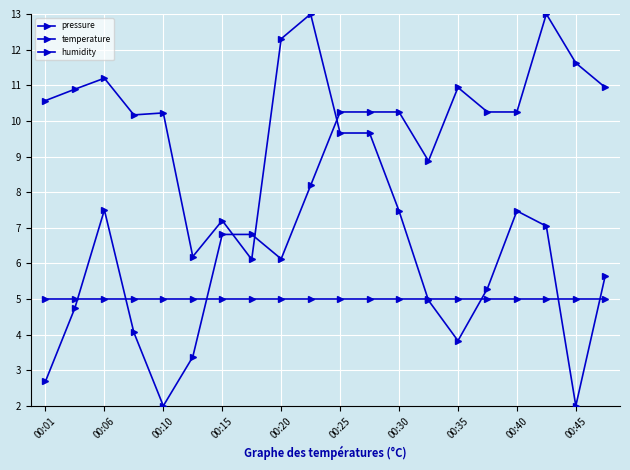

Where is the first local minimum for temperature?

00:10